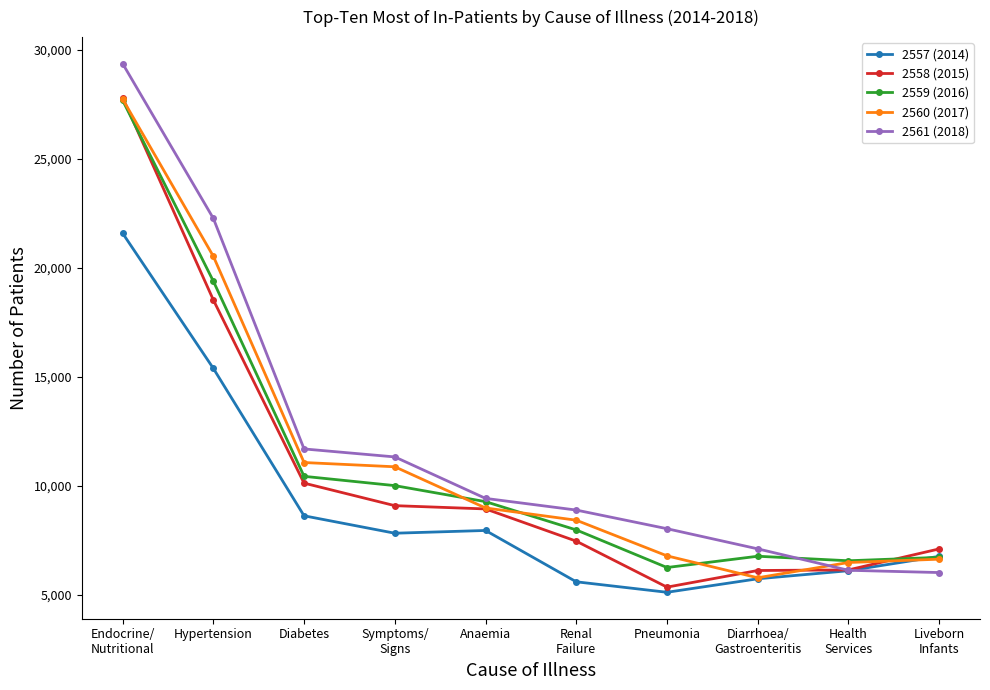

What is the sum of all 2558 (2015) values?

106613